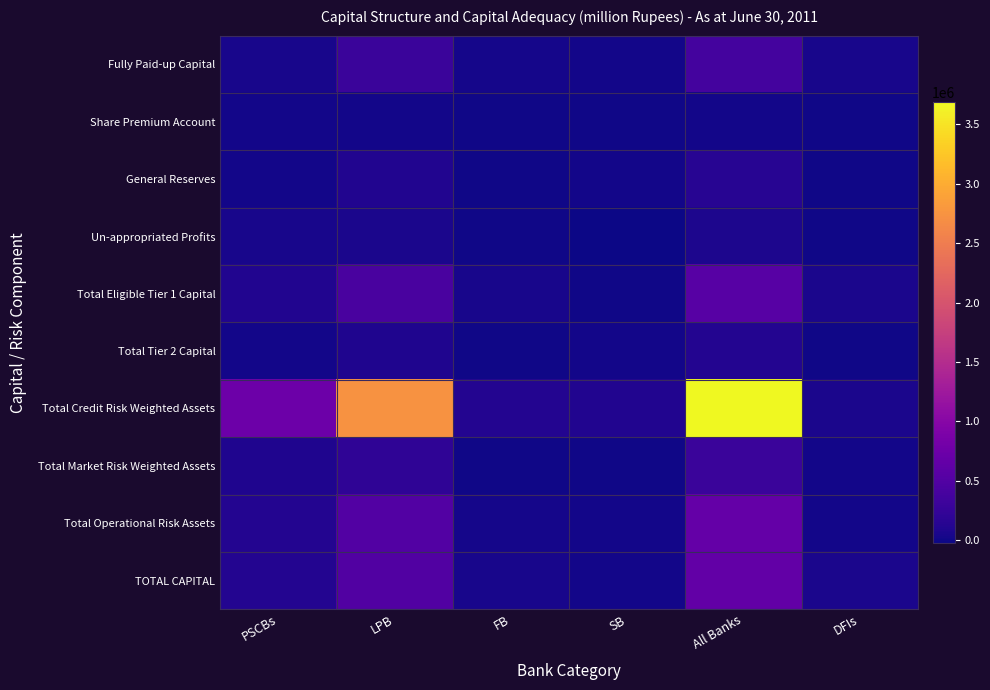

At how many categories does at least one series exceed 980364?

2